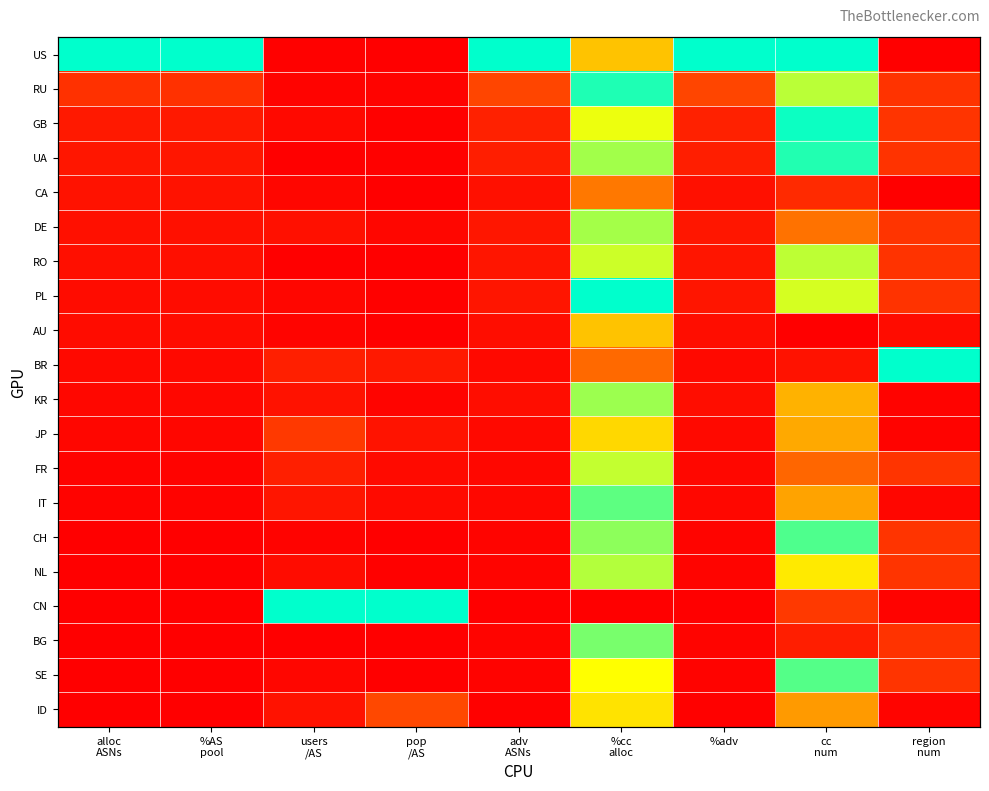

True or false: KR has a value of 0.0 at pop /AS.

False